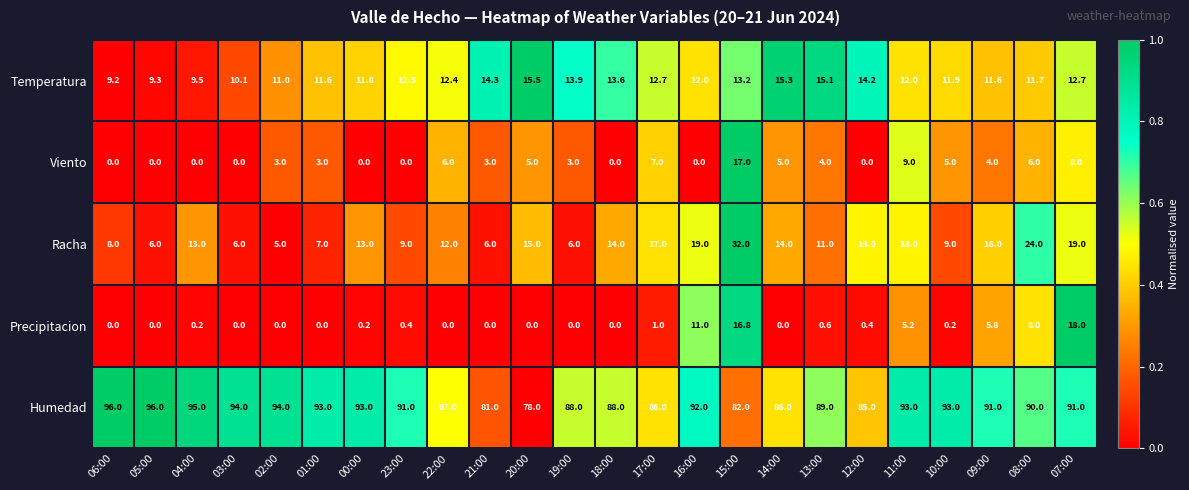

List the series in order of their peak value, lowest first.

Temperatura, Viento, Precipitacion, Racha, Humedad